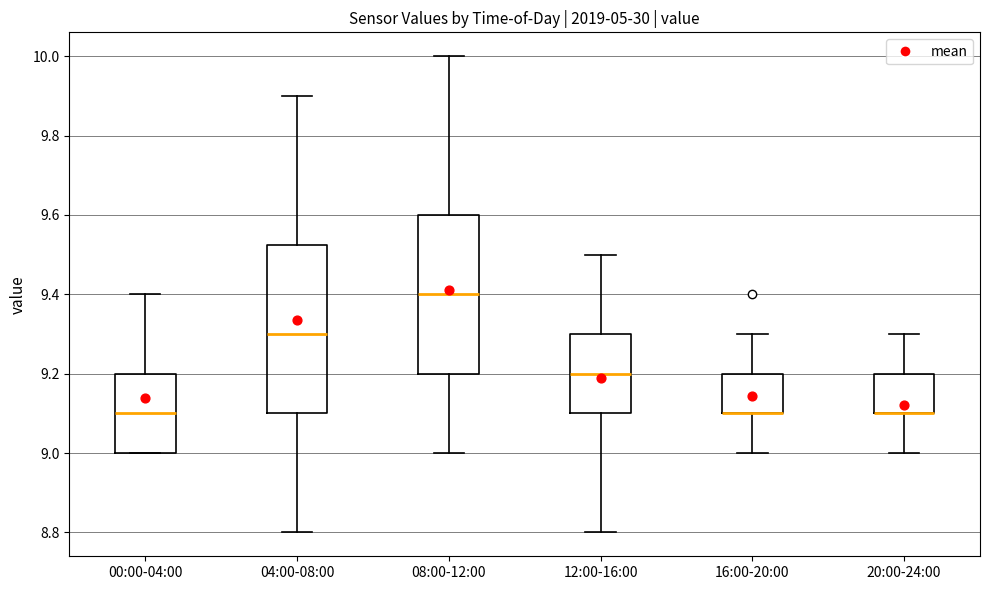

Where does the upper whisker of the box for 12:00-16:00 end on the y-axis? The values are not printed on the chart, so give them approximately, as read against the axis.

9.50